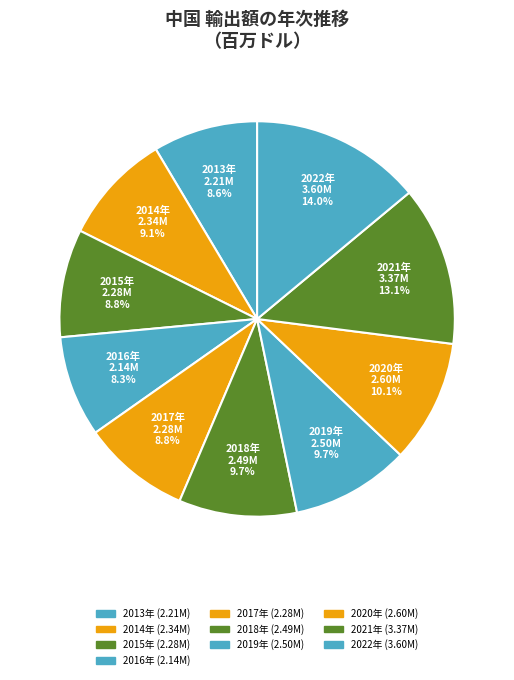

Is there any slice that represents more than half of the pie?

No